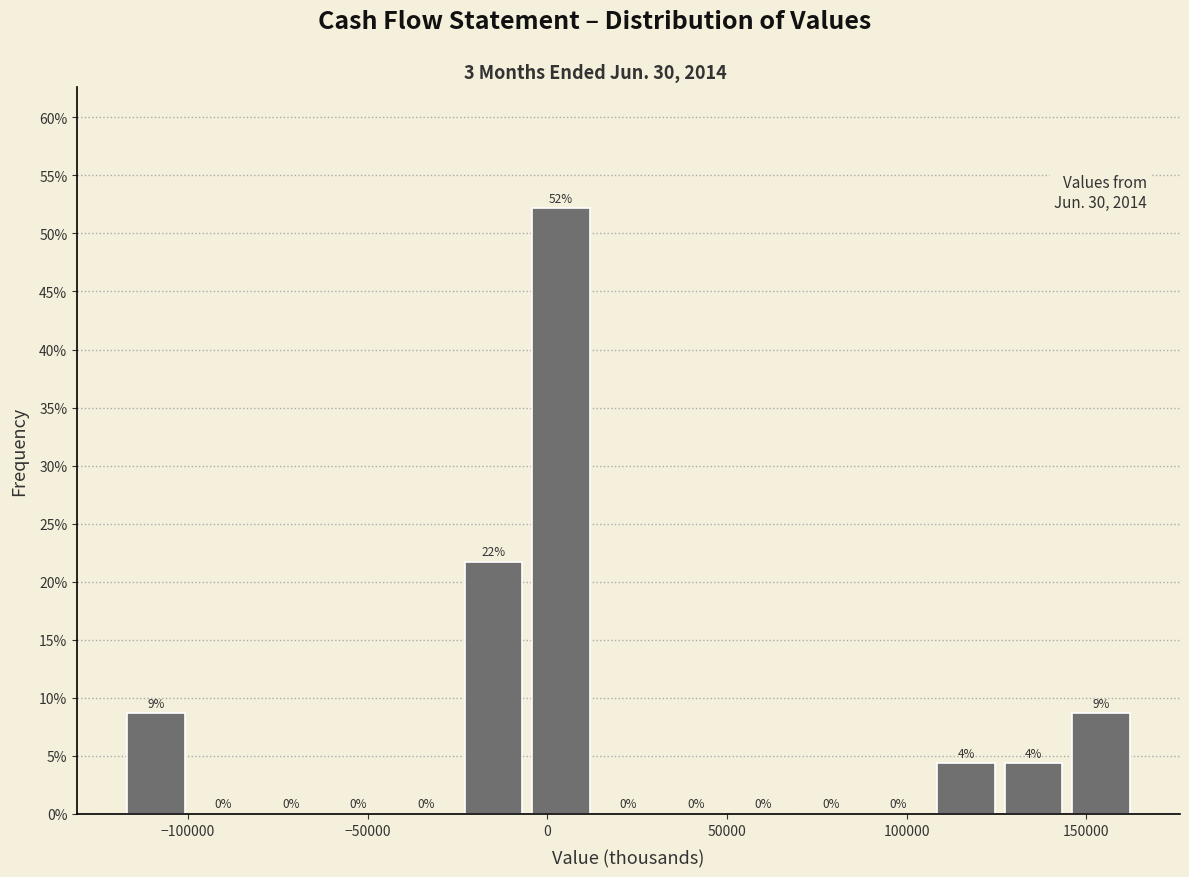

Around what value on the x-axis is the tallest bar? Give the approximate position of its centre, as read against the axis.

5000